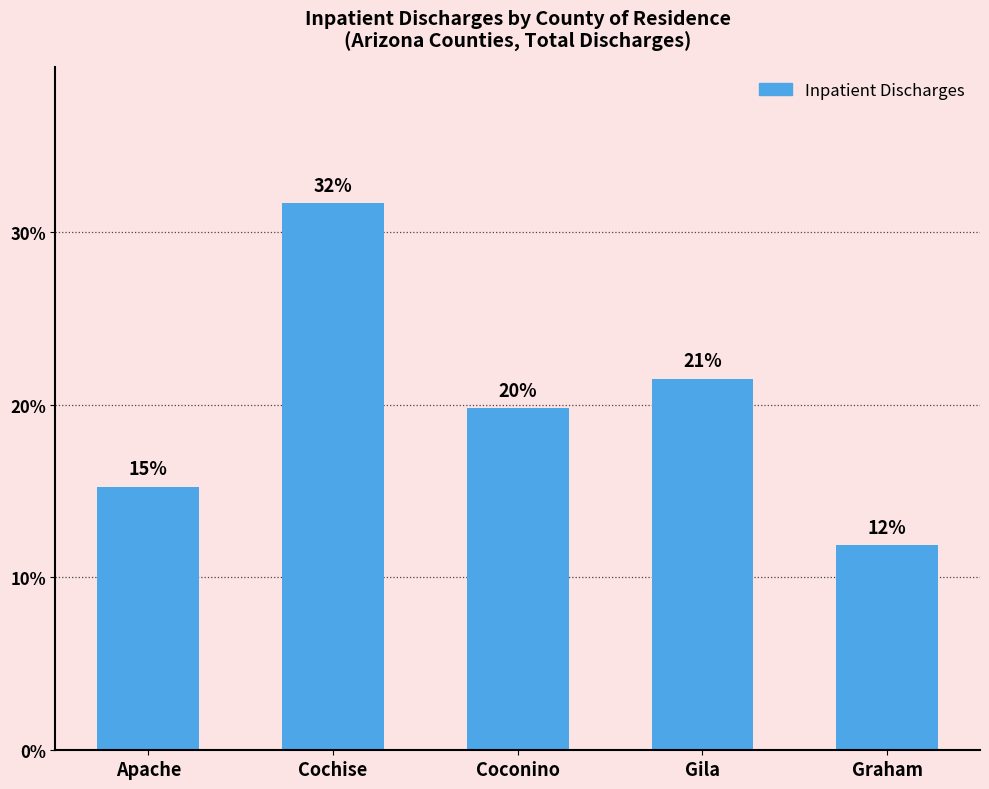

Are the bars horizontal?

No